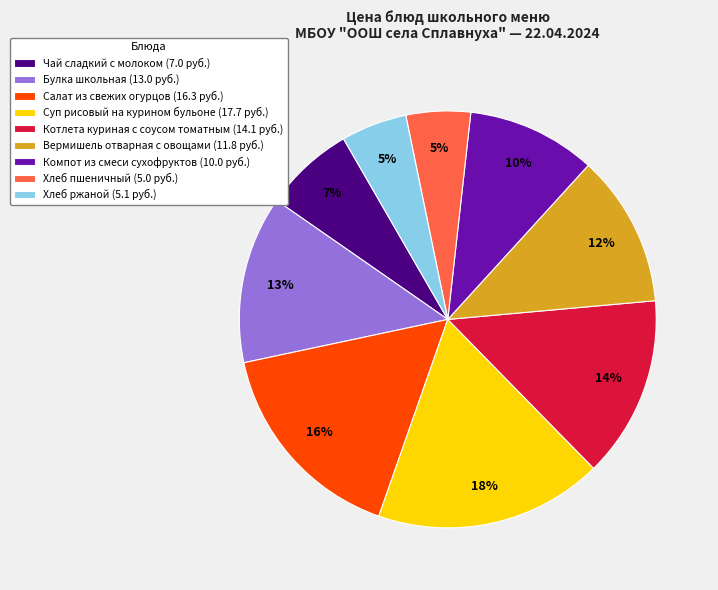

How many segments does this pie chart have?

9